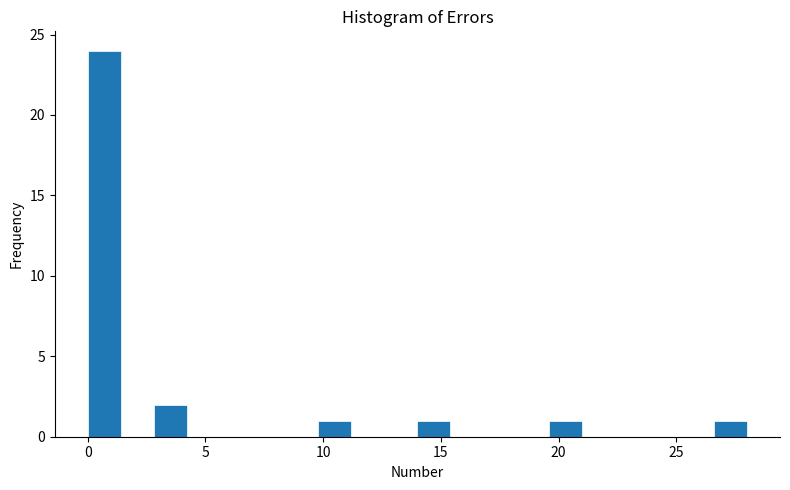

Around what value on the x-axis is the tallest bar? Give the approximate position of its centre, as read against the axis.

0.5